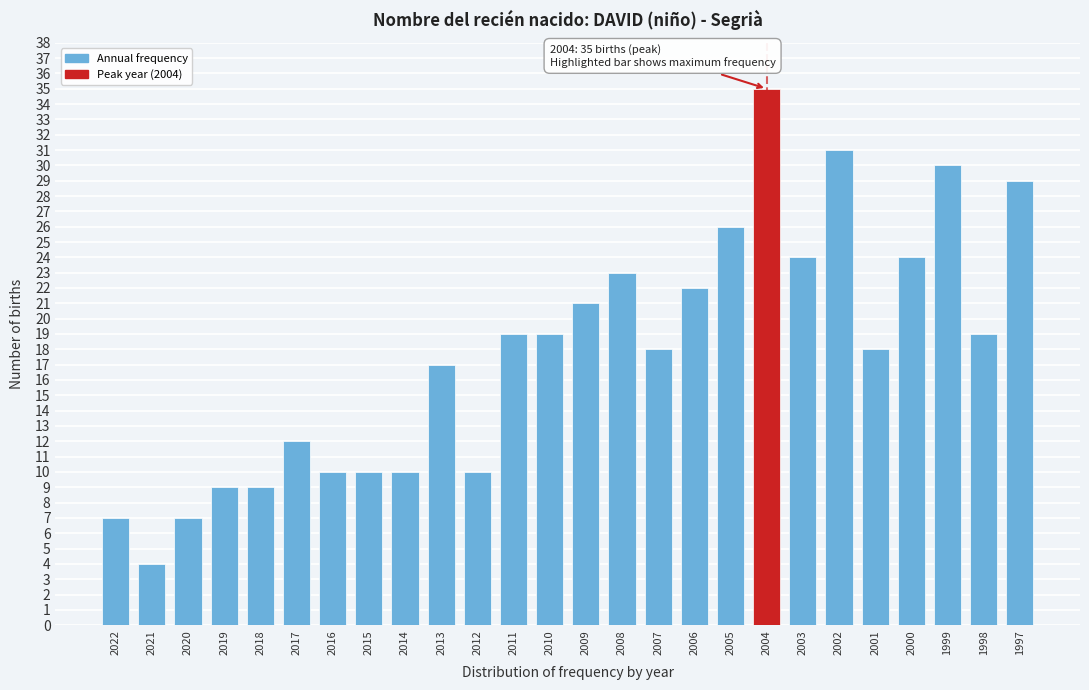

Reading right to left, transcribe all the data shown in this chart.

1997=29	1998=19	1999=30	2000=24	2001=18	2002=31	2003=24	2004=35	2005=26	2006=22	2007=18	2008=23	2009=21	2010=19	2011=19	2012=10	2013=17	2014=10	2015=10	2016=10	2017=12	2018=9	2019=9	2020=7	2021=4	2022=7